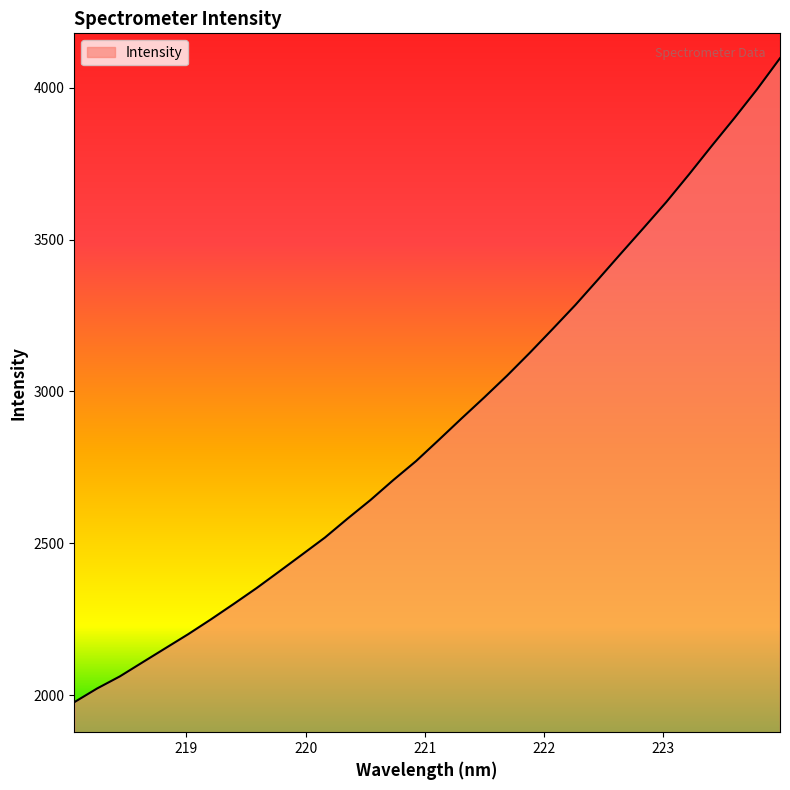

What is the greatest value displayed?

4097.4